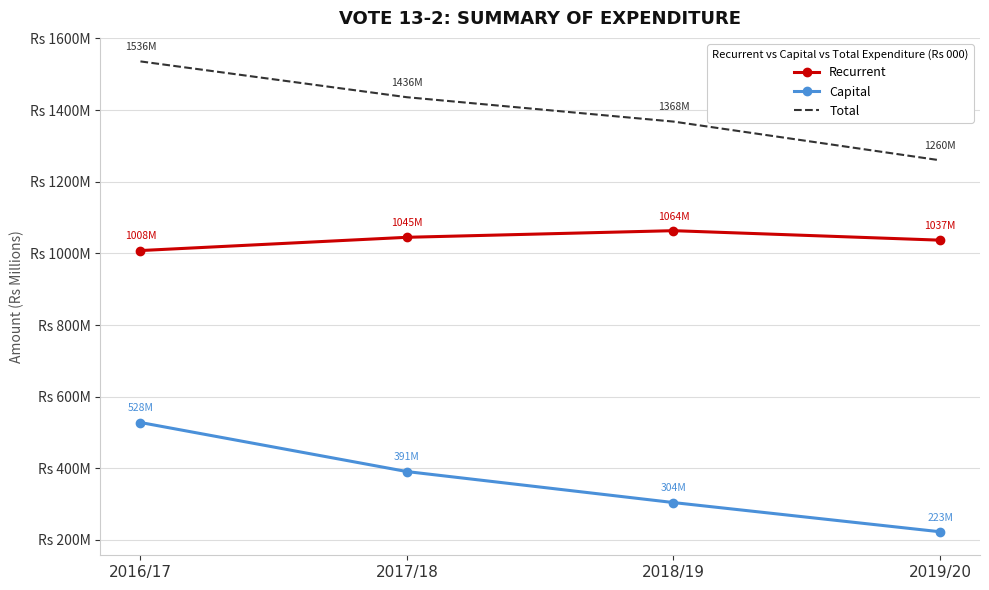

Which series changed the most between 2017/18 and 2019/20?

Total